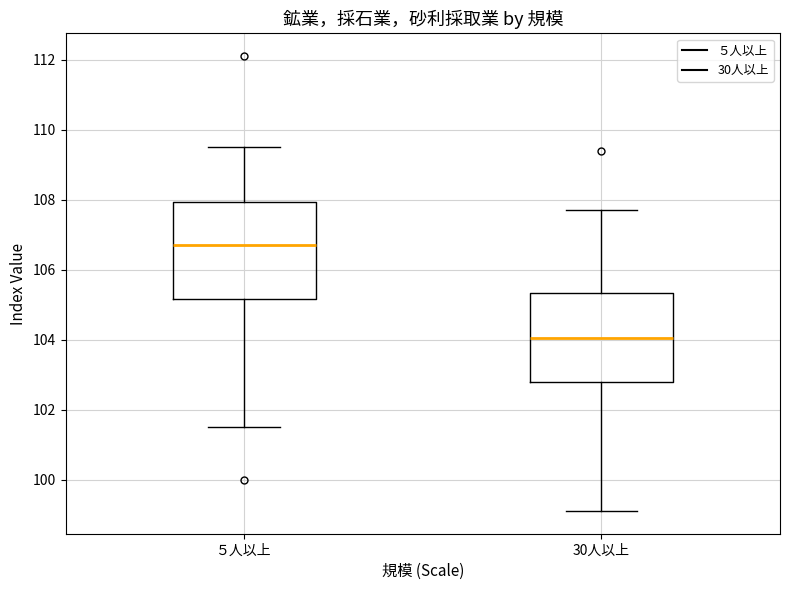

Reading left to right, transcribe this box plot: for each box, give where its median line is, the range the box spans, and where its two whiskers end, as read against the y-axis. The values are not printed on the chart, so give them approximately, as read against the axis.

５人以上: median 106.8, box 105.2 to 108.0, whiskers 101.6 to 109.6
30人以上: median 104.0, box 102.8 to 105.4, whiskers 99.2 to 107.8